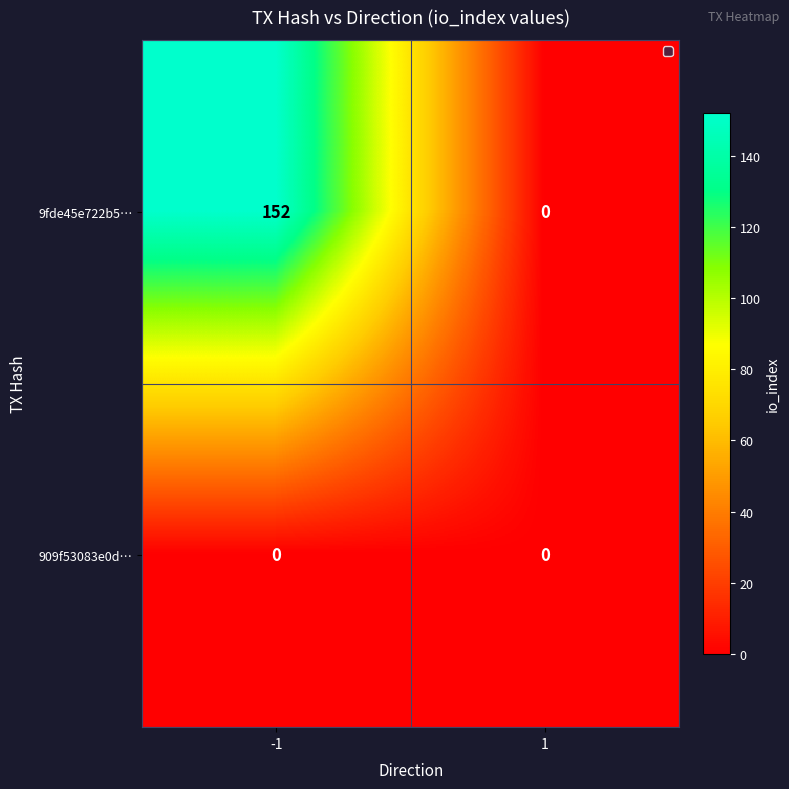

The value of 9fde45e722b5… at 1 is 0. True or false?

True